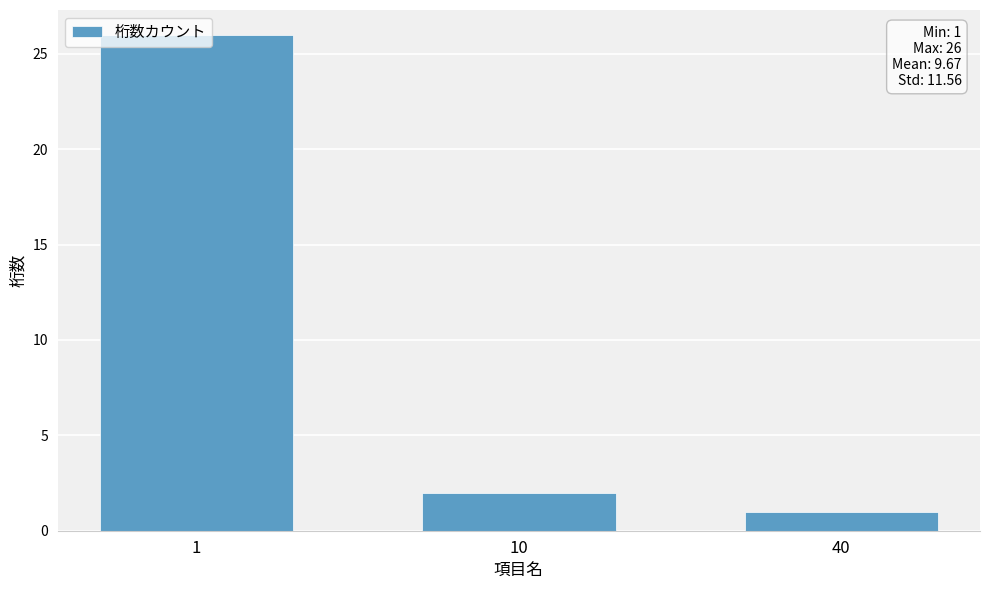

The chart shows a value of 1 at 40. True or false?

True